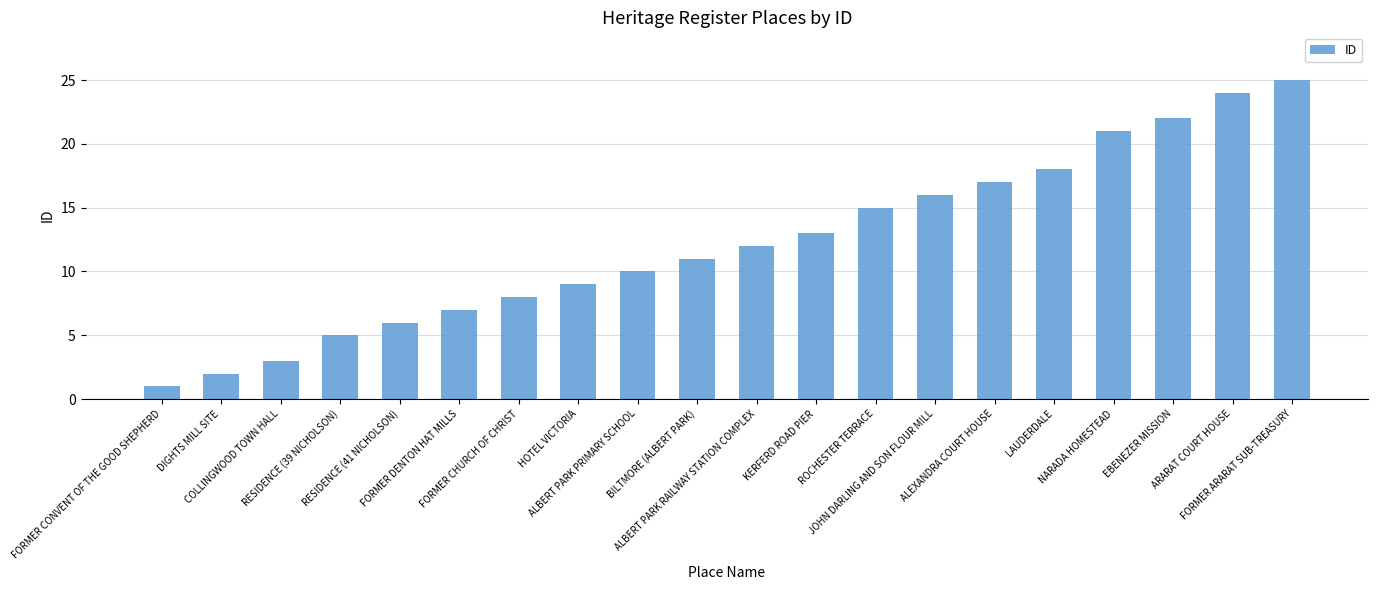

Reading left to right, list all the values displayed in this chart.

1	2	3	5	6	7	8	9	10	11	12	13	15	16	17	18	21	22	24	25